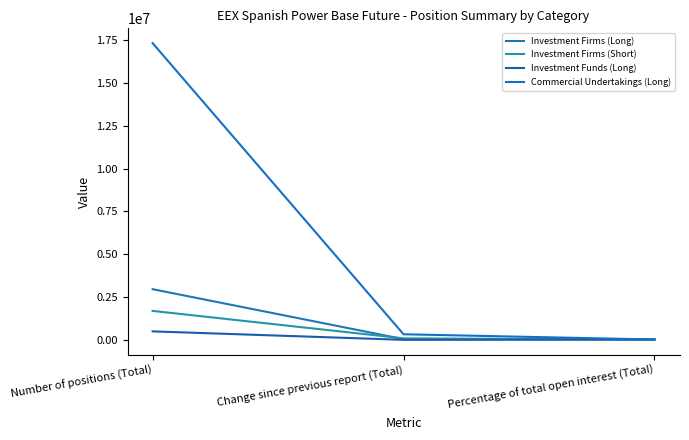

What is the maximum value for Investment Funds (Long)?

476147.0